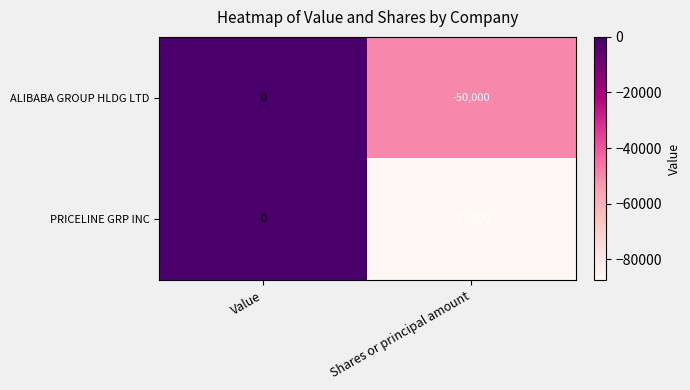

Which series has the largest total across all categories?

ALIBABA GROUP HLDG LTD